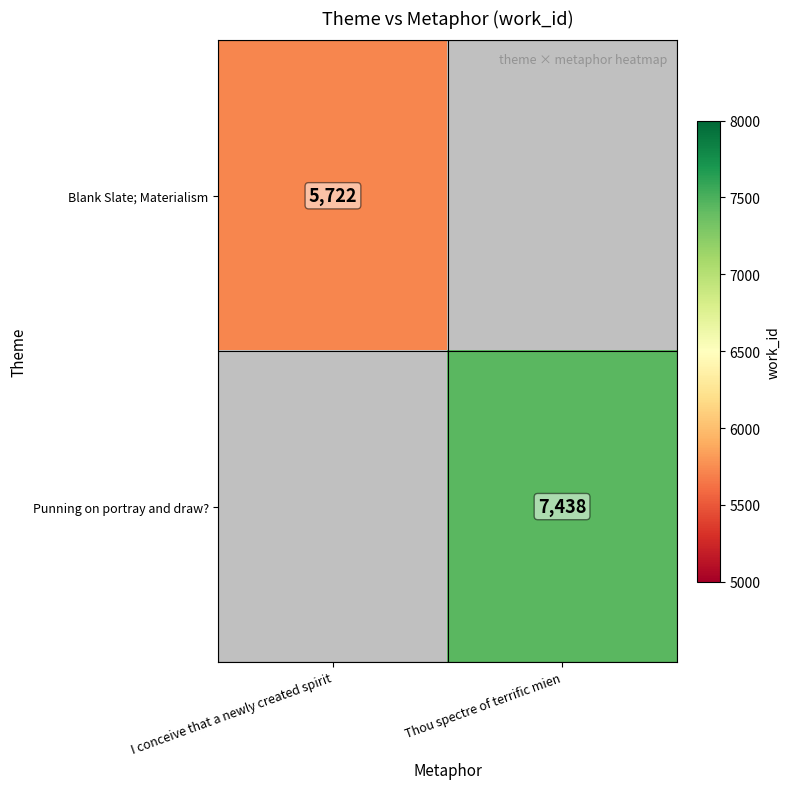

At how many categories does at least one series exceed 7405?

1